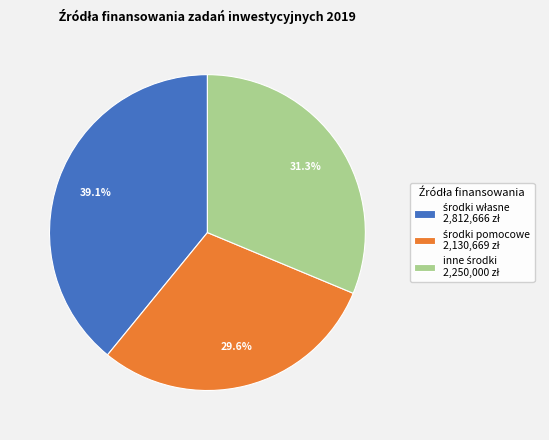

Is there a majority slice in this chart?

No